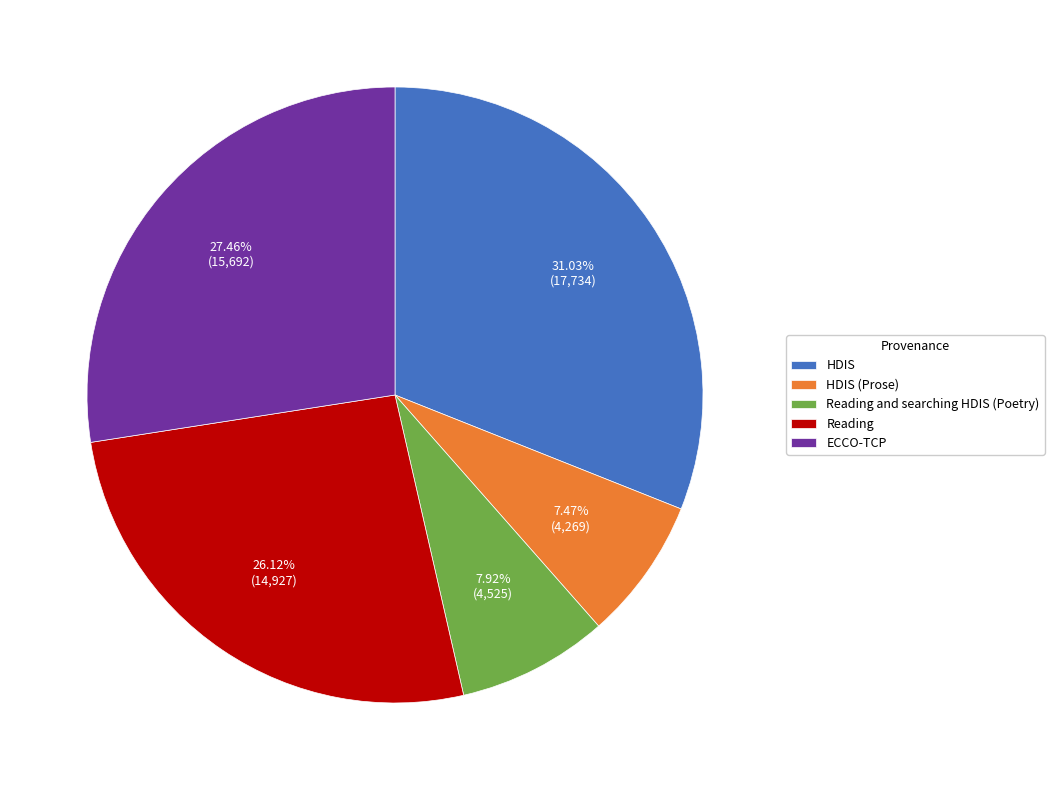

To the nearest percent, what portion does ECCO-TCP represent?

27%